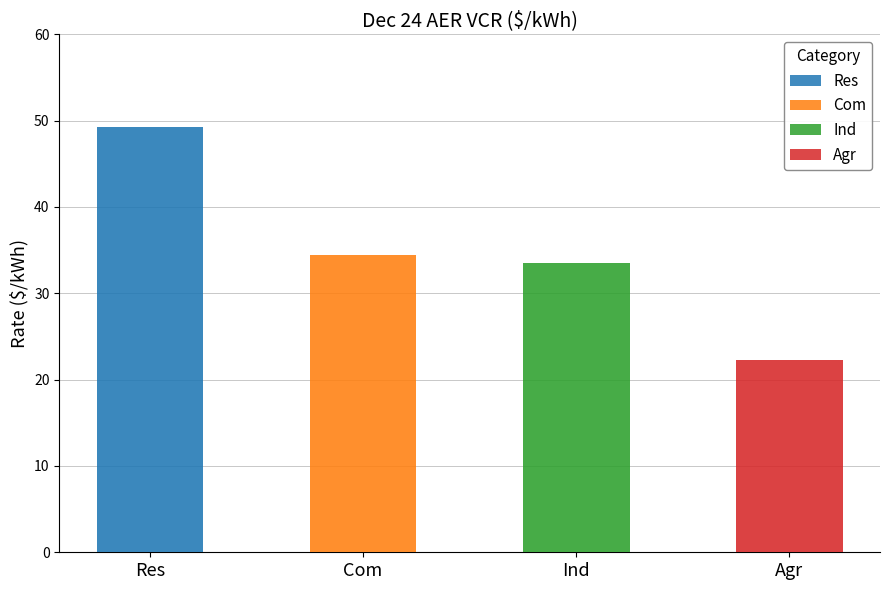

What is the difference between the maximum and second lowest values?

15.7